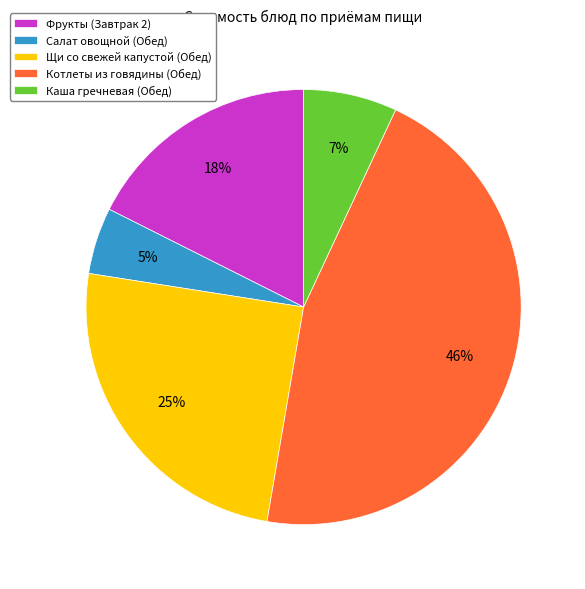

True or false: Салат овощной (Обед) accounts for 5% of the total.

True